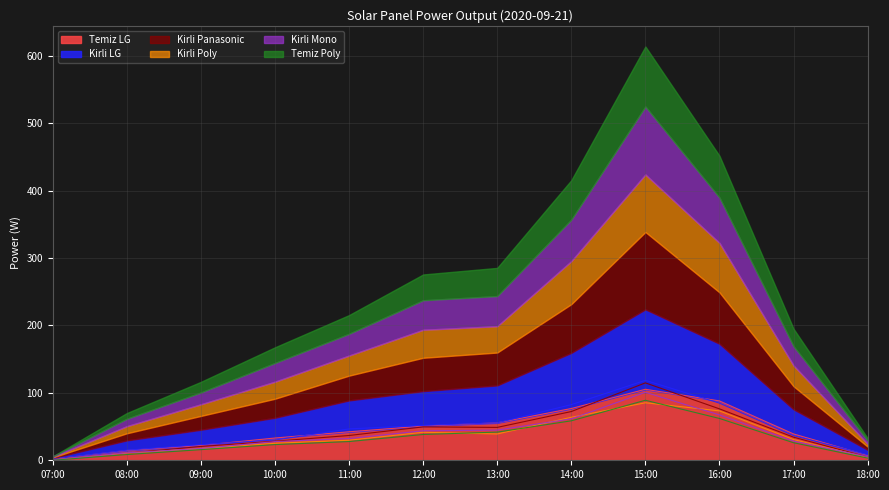

How many data points in Kirli Panasonic are less than 36?

6